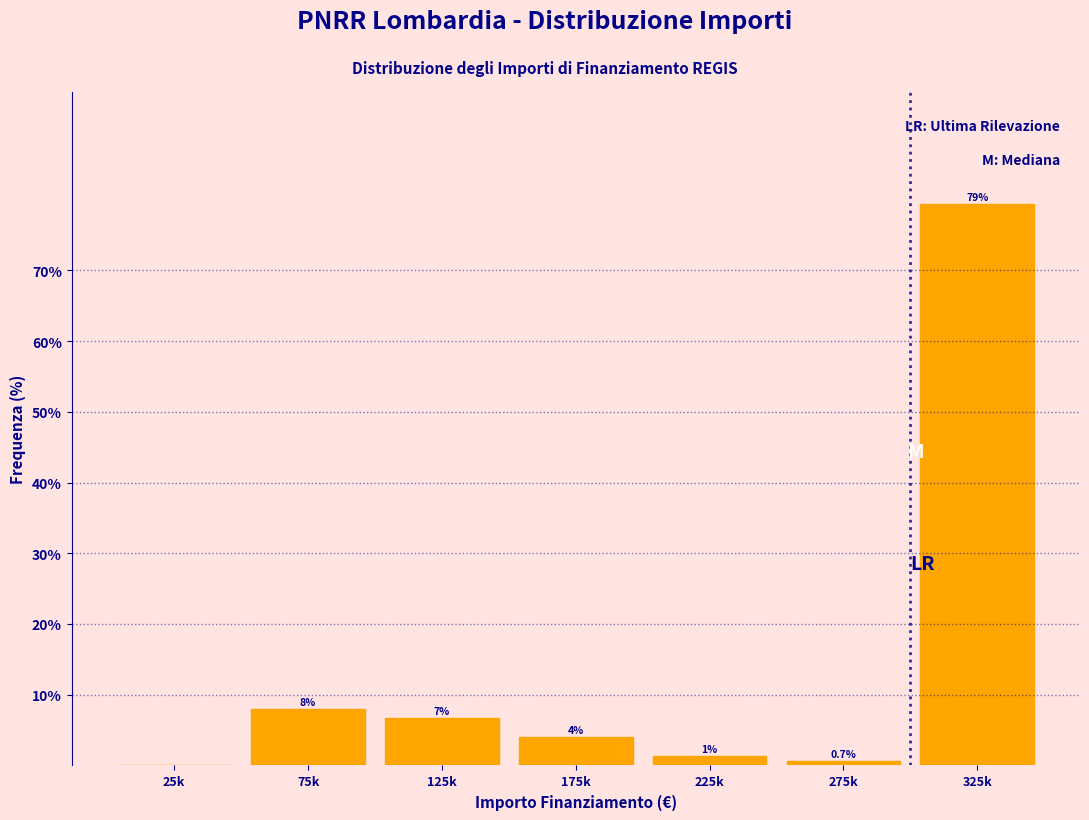

At which label does the data first exceed 4?

75k